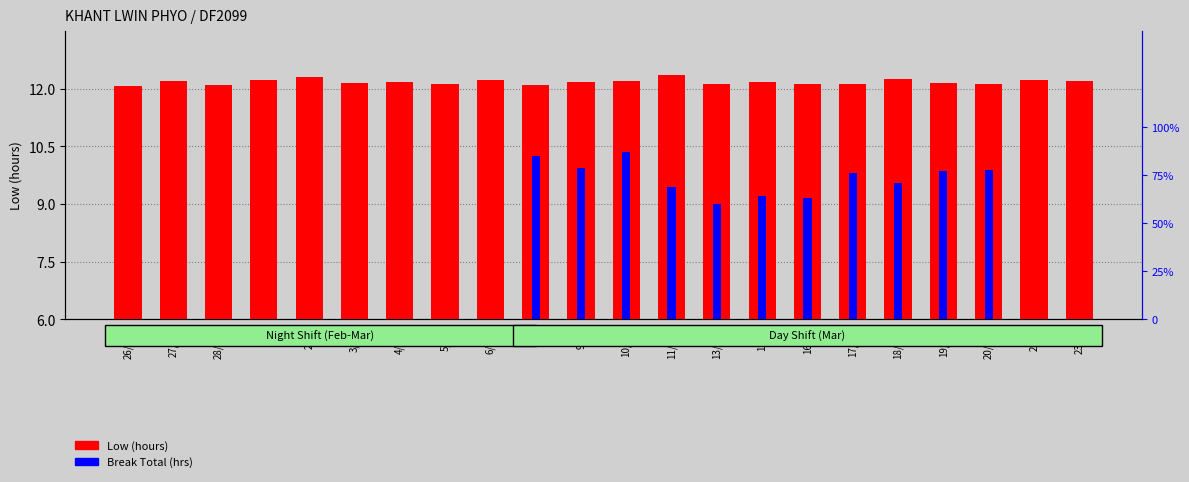

Is it true that Break Total (hrs) equals 0.8 at 20/Wed?

True